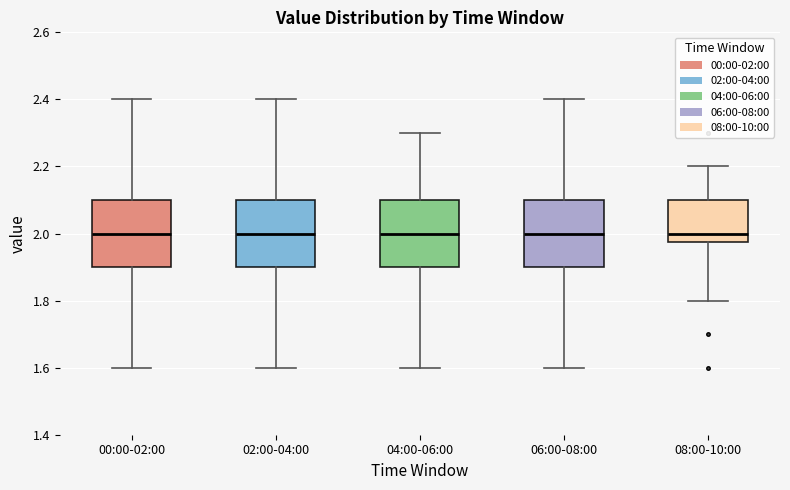

Reading left to right, transcribe this box plot: for each box, give where its median line is, the range the box spans, and where its two whiskers end, as read against the y-axis. The values are not printed on the chart, so give them approximately, as read against the axis.

00:00-02:00: median 2.00, box 1.90 to 2.10, whiskers 1.60 to 2.40
02:00-04:00: median 2.00, box 1.90 to 2.10, whiskers 1.60 to 2.40
04:00-06:00: median 2.00, box 1.90 to 2.10, whiskers 1.60 to 2.30
06:00-08:00: median 2.00, box 1.90 to 2.10, whiskers 1.60 to 2.40
08:00-10:00: median 2.00, box 1.98 to 2.10, whiskers 1.80 to 2.20